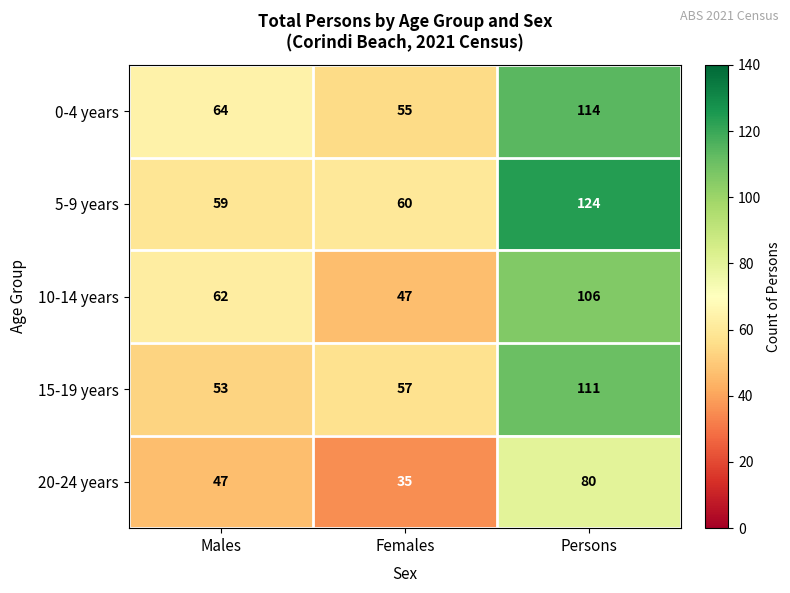

At which category is the sum across all series the highest?

Persons